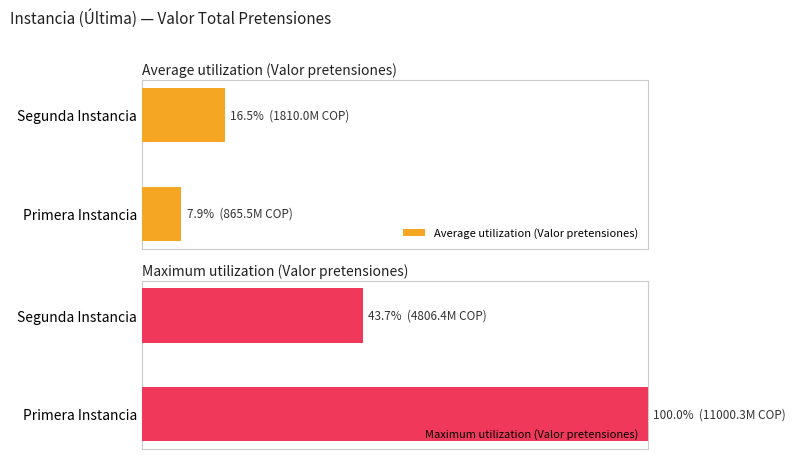

What is the difference between the maximum and minimum values in the Average utilization (Valor pretensiones) series?

0.1